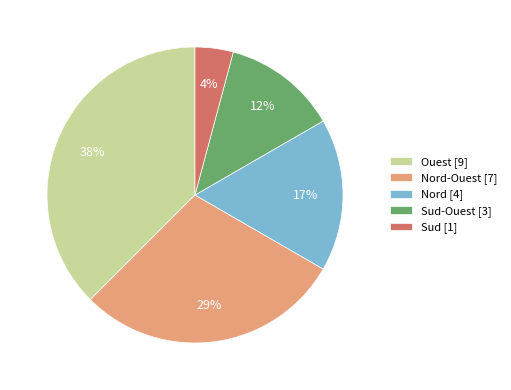

Is it true that Nord-Ouest [7] is 29% of the pie?

True